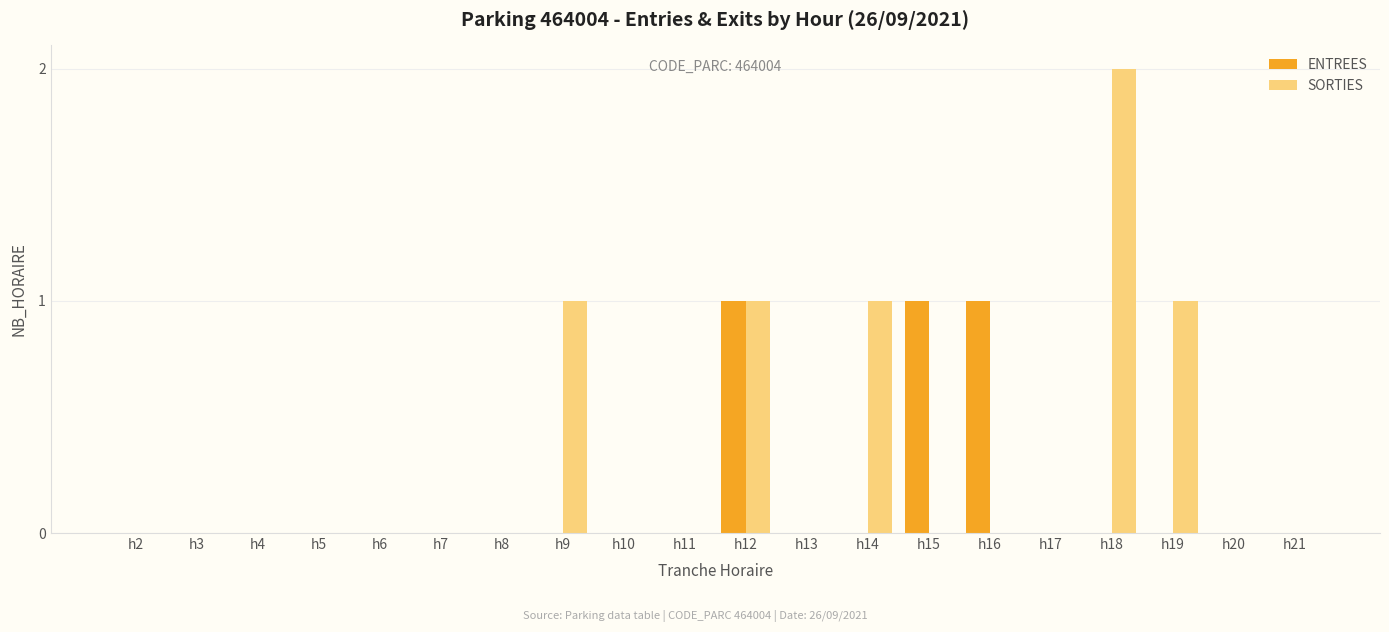

What is the sum of all ENTREES values?

3